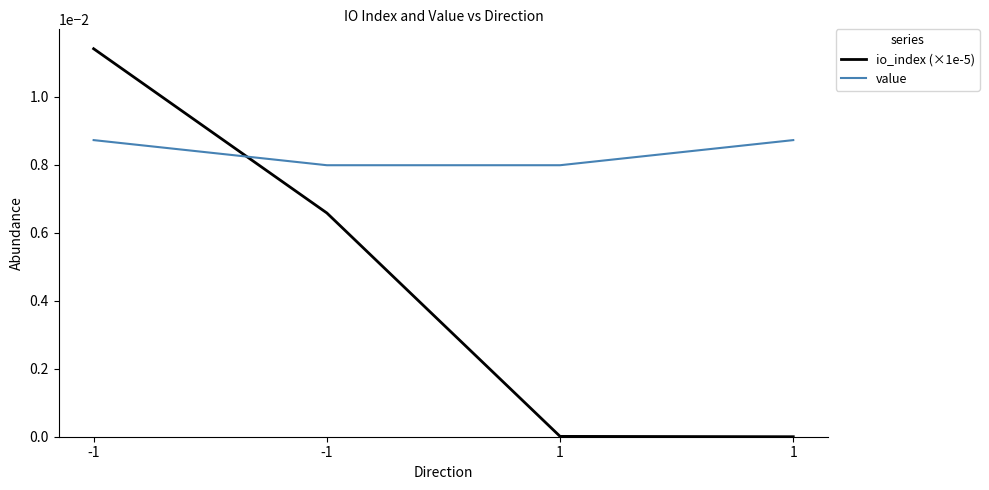

Which series has the largest range (max minus min)?

io_index (×1e-5)